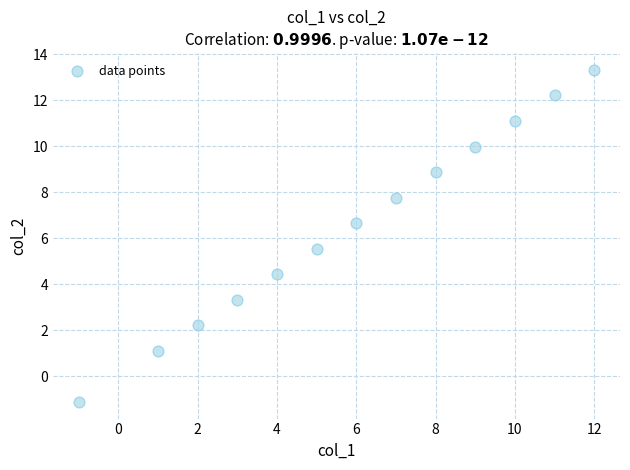

What is the range of Y values (max minus min)?

14.4